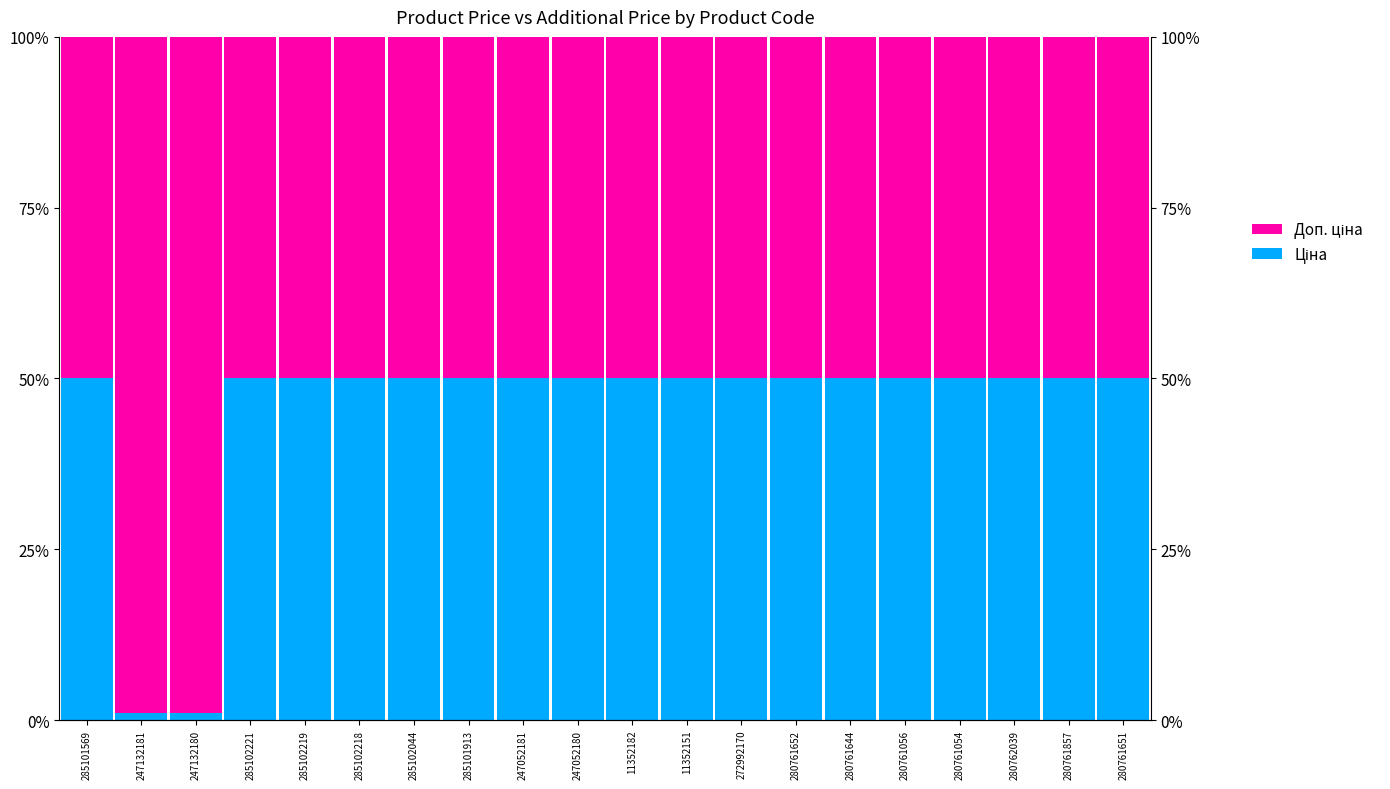

Which label corresponds to the largest value in the chart?

247132181